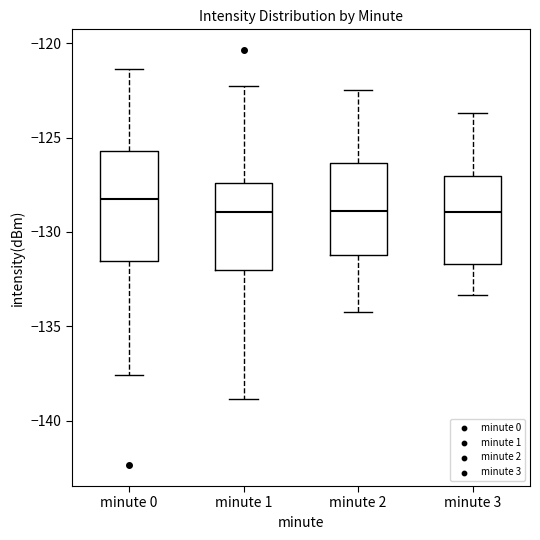

Which box's median line is the highest?

minute 0